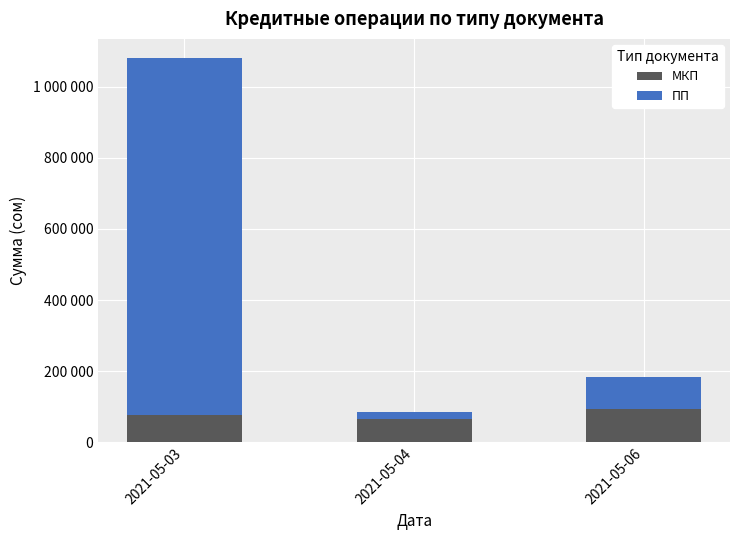

What is the sum of the МКП values at 2021-05-04 and 2021-05-03?

140132